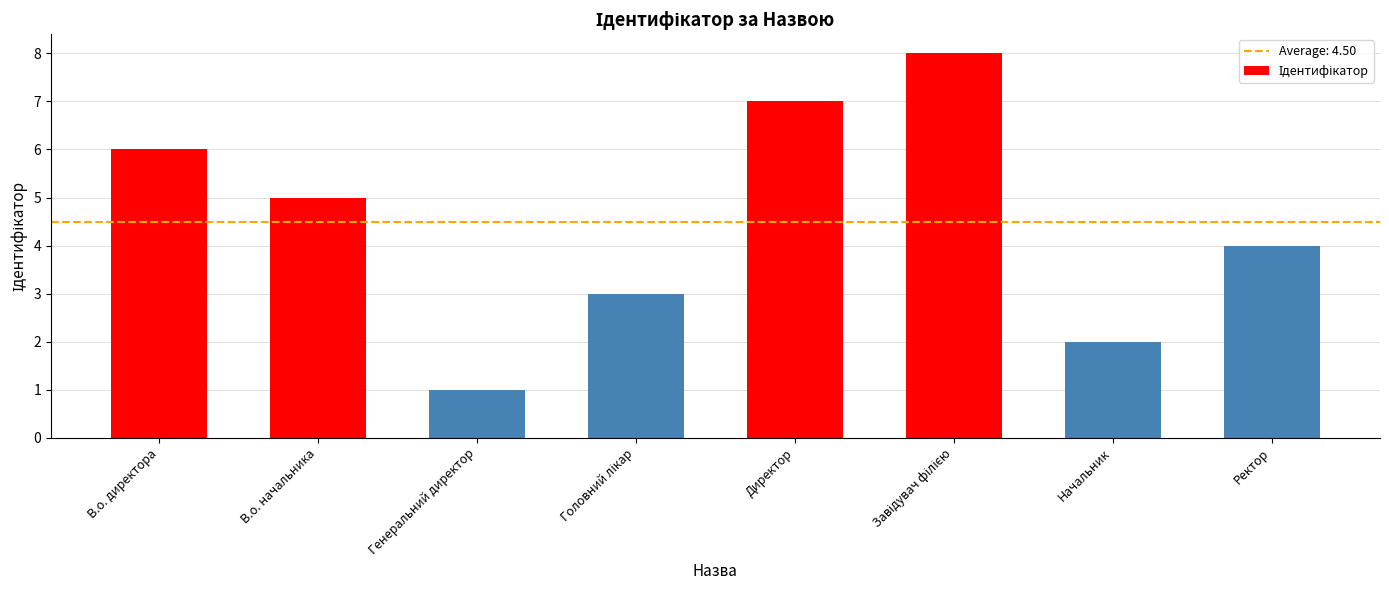

What is the difference between the maximum and second lowest values?

6